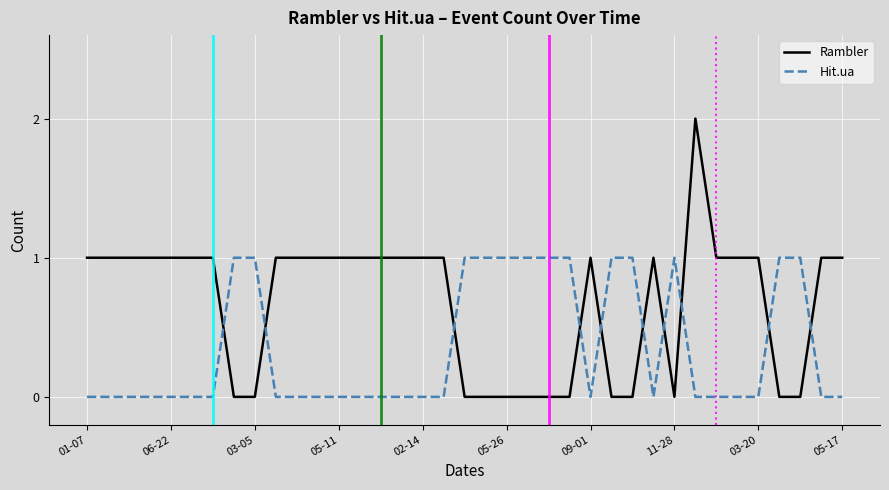

How many times do Rambler and Hit.ua cross each other?

10